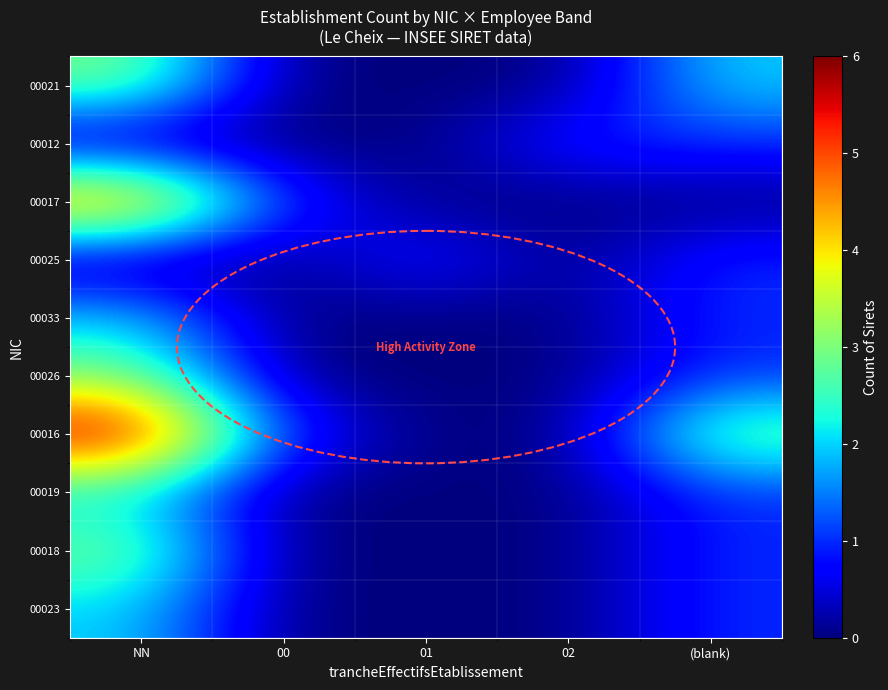

At (blank), list the series in order from largest to smallest.

00016, 00021, 00012, 00025, 00033, 00026, 00019, 00018, 00023, 00017